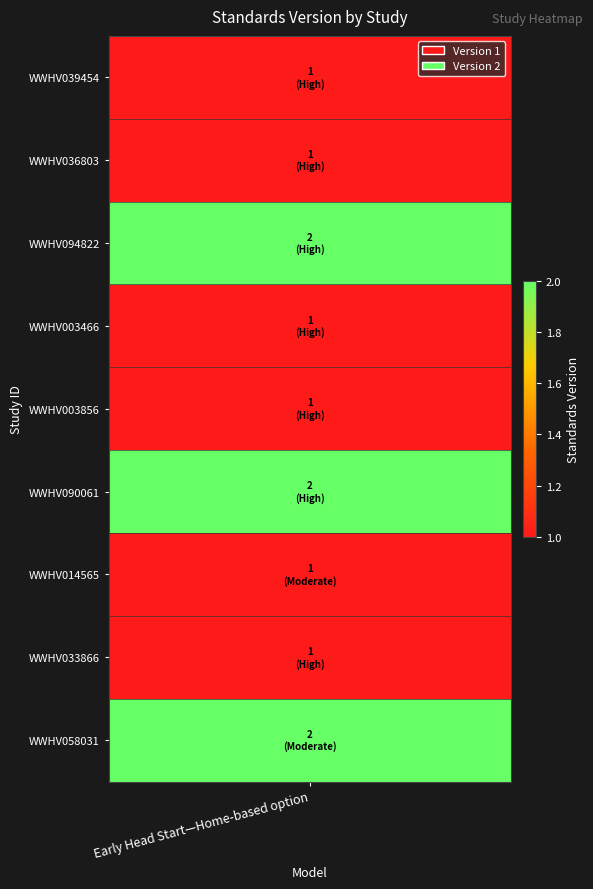

How many values are between 1 and 2?

9